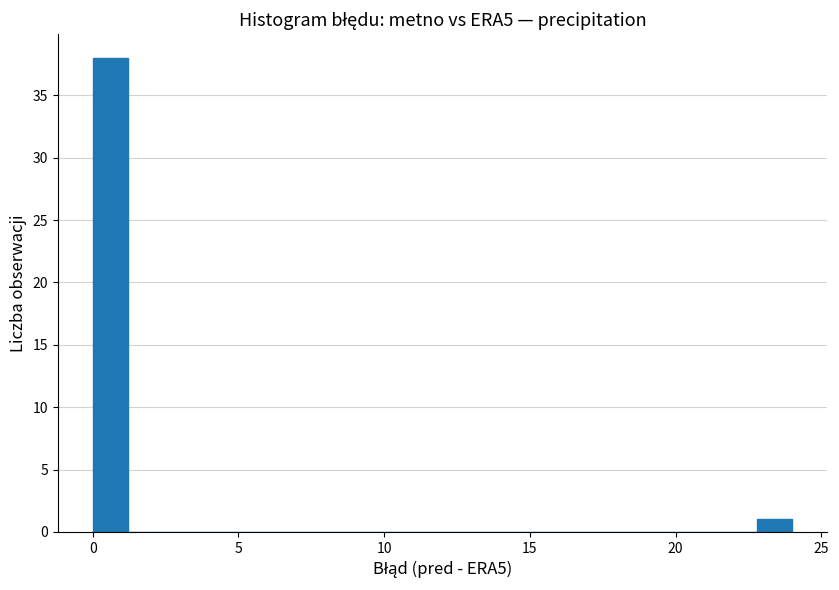

Read against the x-axis, roughly where is the centre of the tallest bar?

0.5